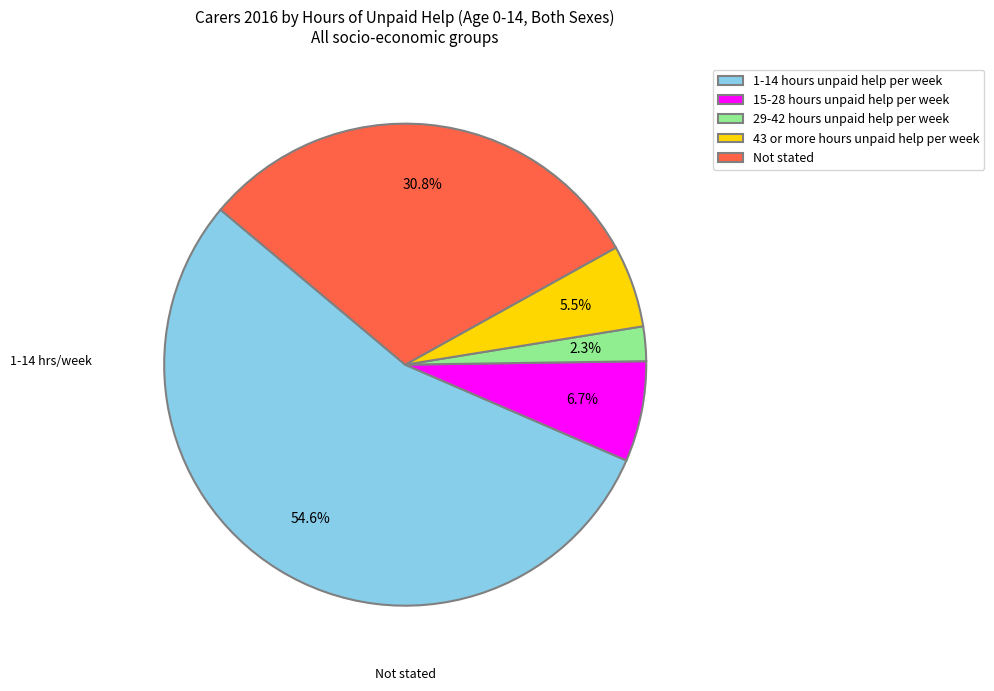

Approximately how many times larger is the value at 43 or more hours unpaid help per week compared to 29-42 hours unpaid help per week?

2.4